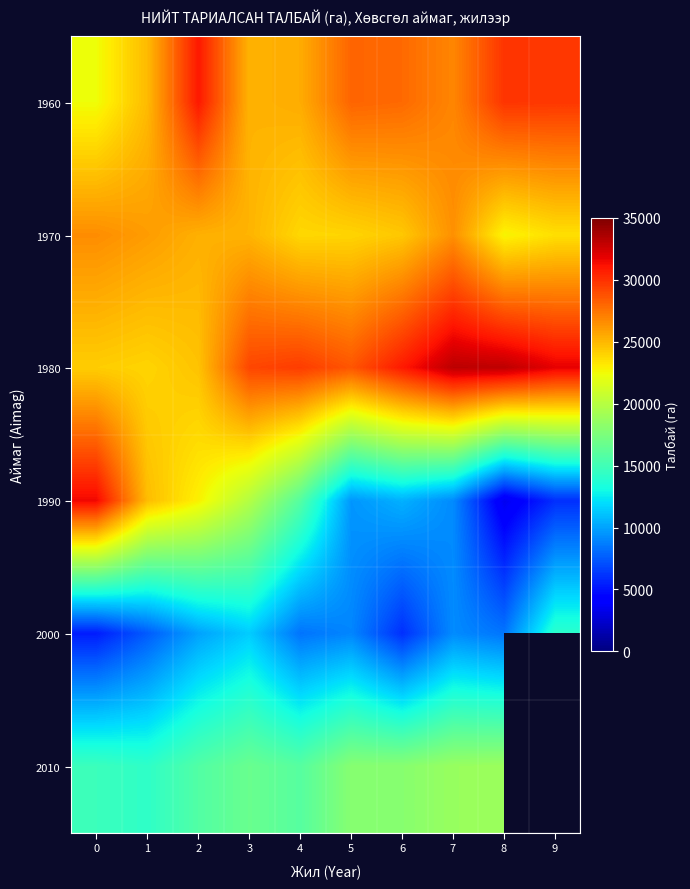

What is the difference between the highest and lowest values at 4?

21170.6